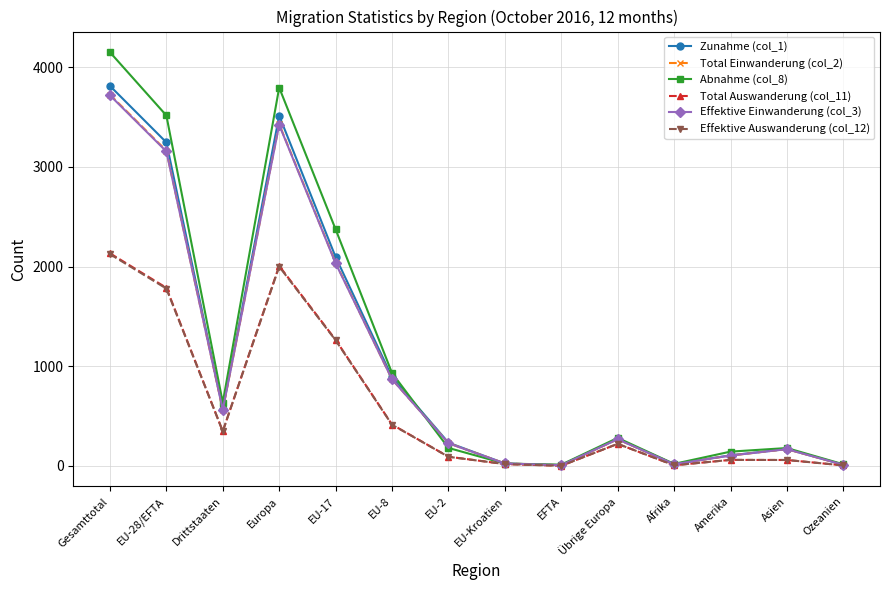

How many lines are shown in the chart?

6